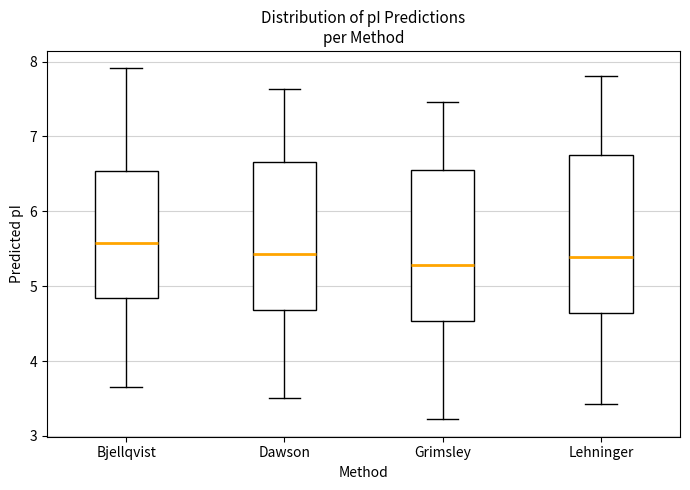

Reading left to right, transcribe this box plot: for each box, give where its median line is, the range the box spans, and where its two whiskers end, as read against the y-axis. The values are not printed on the chart, so give them approximately, as read against the axis.

Bjellqvist: median 5.6, box 4.8 to 6.5, whiskers 3.7 to 7.9
Dawson: median 5.4, box 4.7 to 6.7, whiskers 3.5 to 7.6
Grimsley: median 5.3, box 4.5 to 6.5, whiskers 3.2 to 7.5
Lehninger: median 5.4, box 4.6 to 6.8, whiskers 3.4 to 7.8